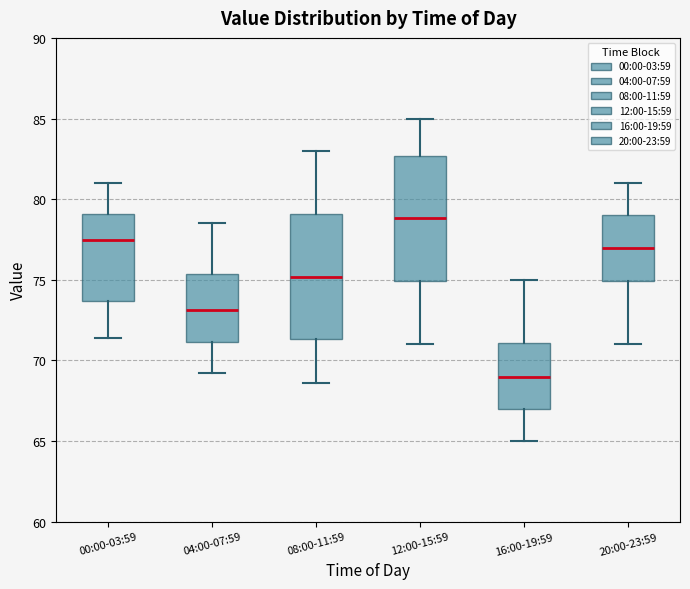

Where does the lower whisker of the box for 12:00-15:59 end on the y-axis? The values are not printed on the chart, so give them approximately, as read against the axis.

71.0